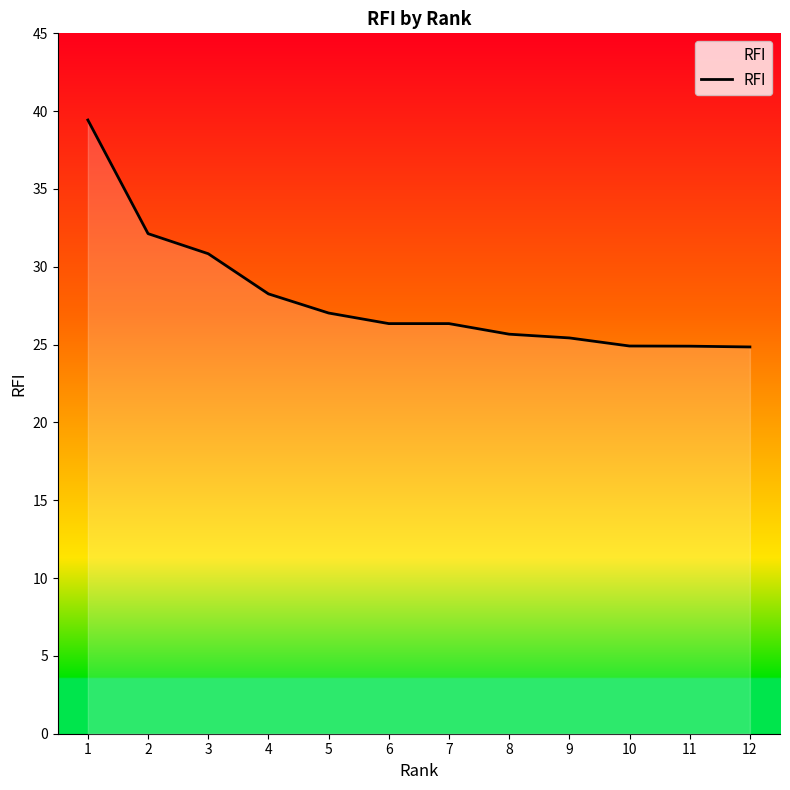

What is the difference between the maximum and second lowest values?

14.5